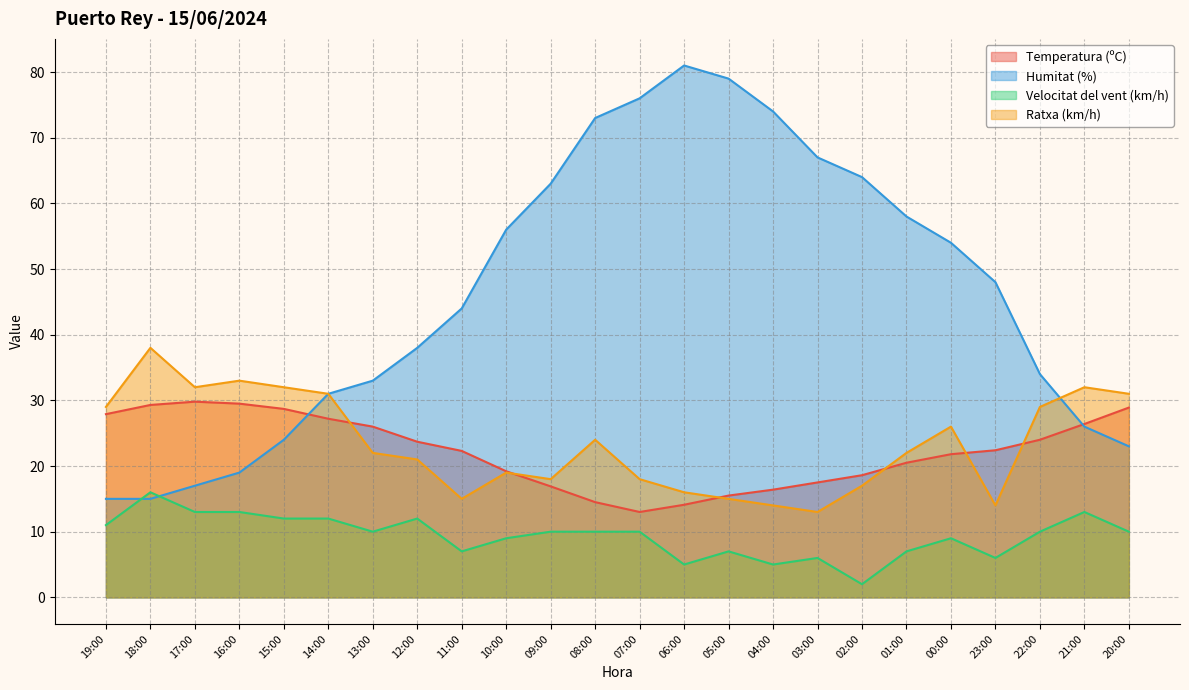

True or false: Ratxa (km/h) has a value of 15.0 at 11:00.

True